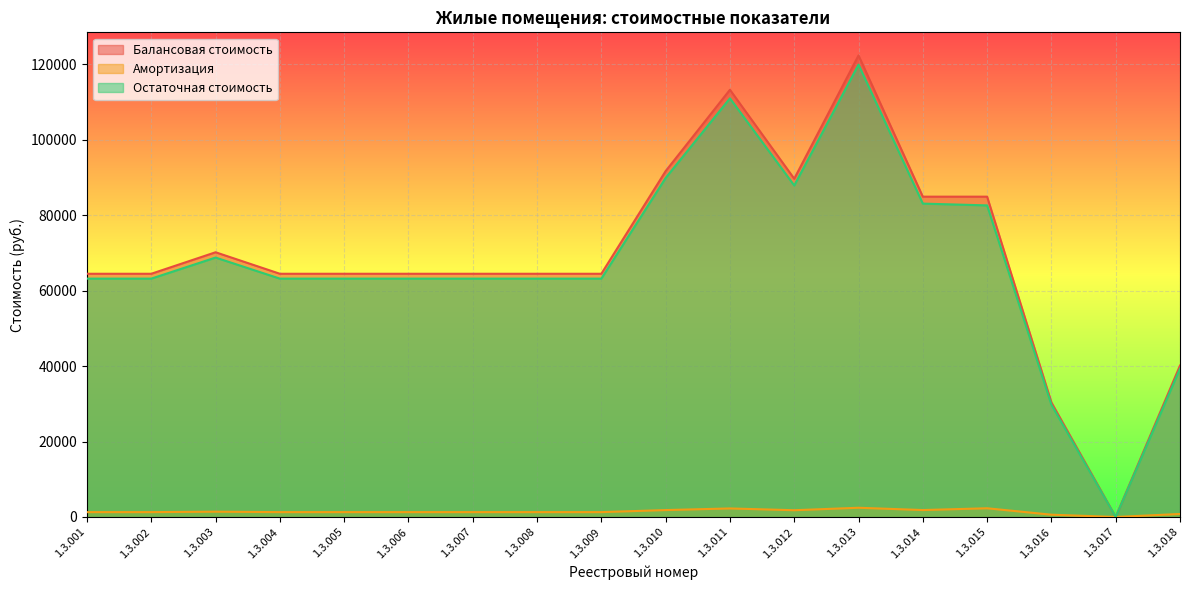

Where is Амортизация nearest to the value 1223?

1.3.001